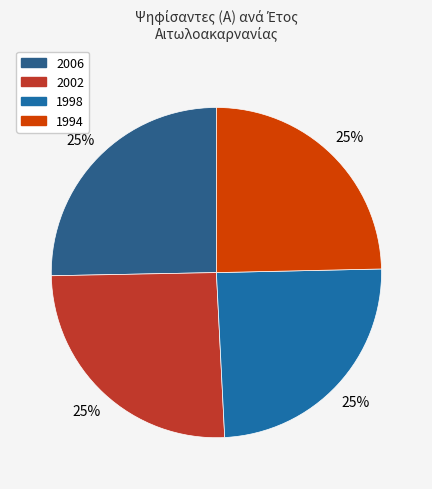

How many segments does this pie chart have?

4